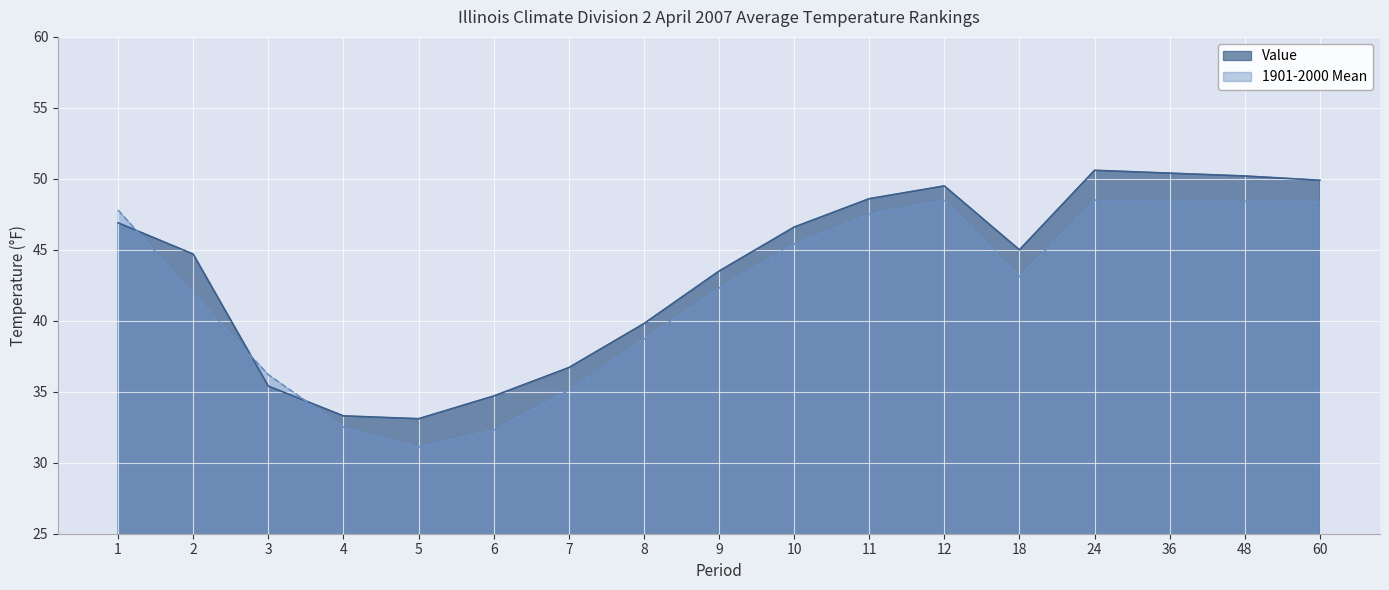

At which category is the sum across all series the highest?

24